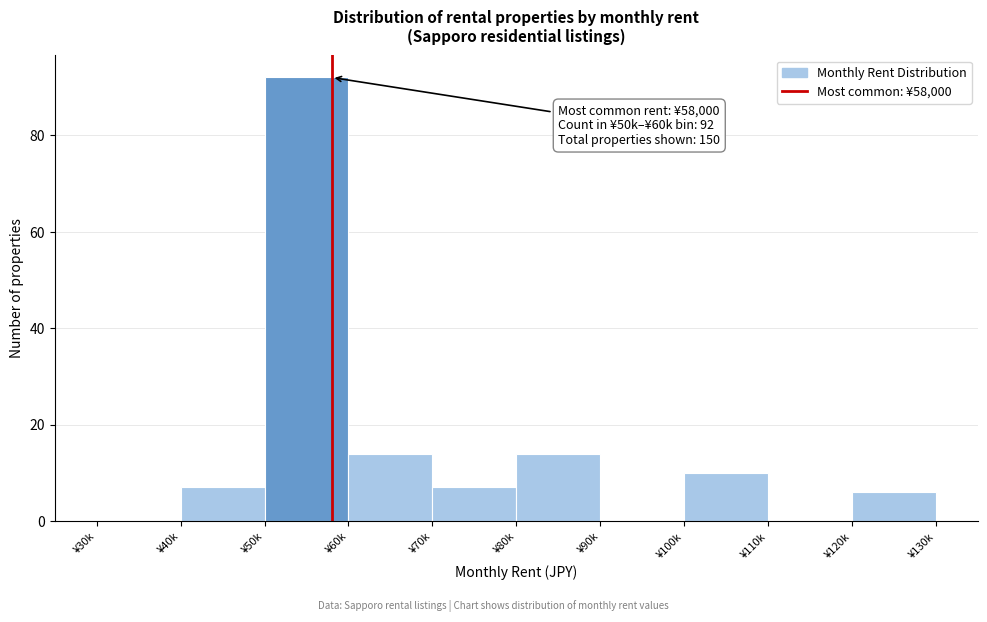

Reading left to right, extract all data points from this chart.

¥30k=0	¥40k=7	¥50k=92	¥60k=14	¥70k=7	¥80k=14	¥90k=0	¥100k=10	¥110k=0	¥120k=6